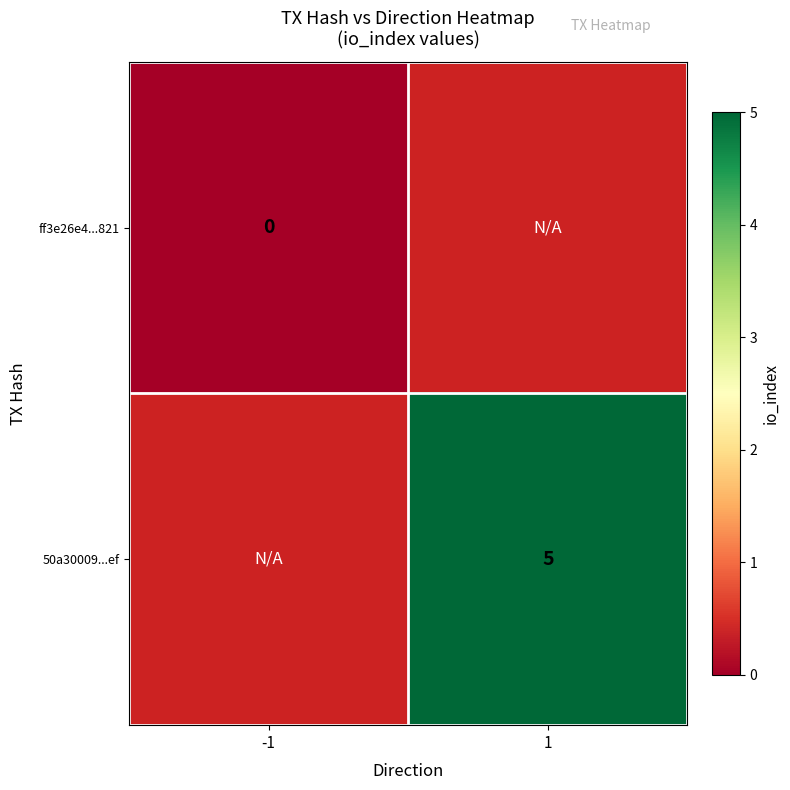

Is it true that 50a30009...ef equals 5 at 1?

True